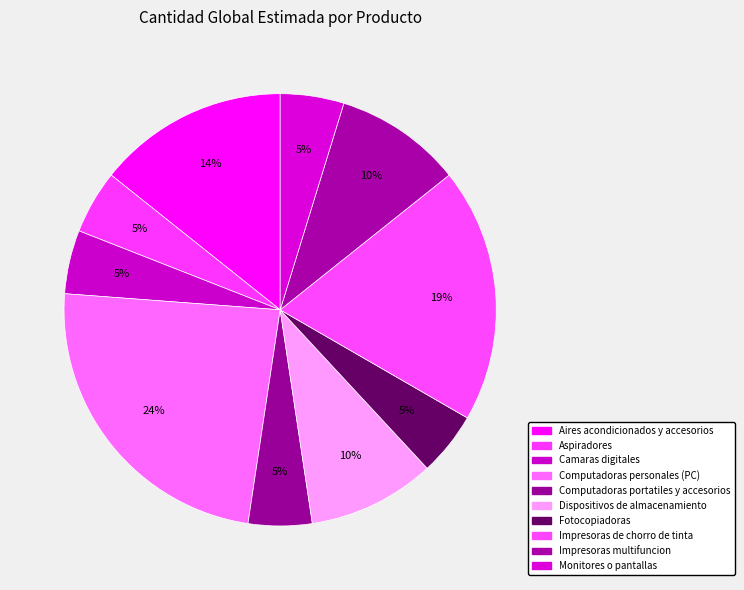

Count the number of slices in the pie.

10